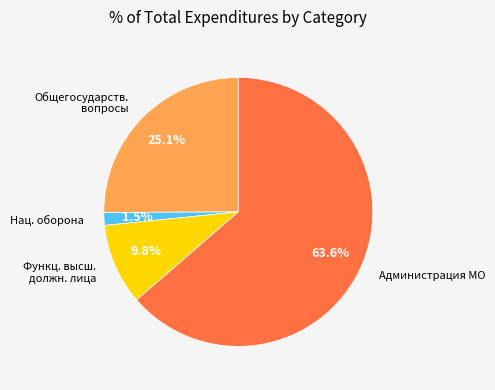

Which category accounts for the majority?

Администрация МО